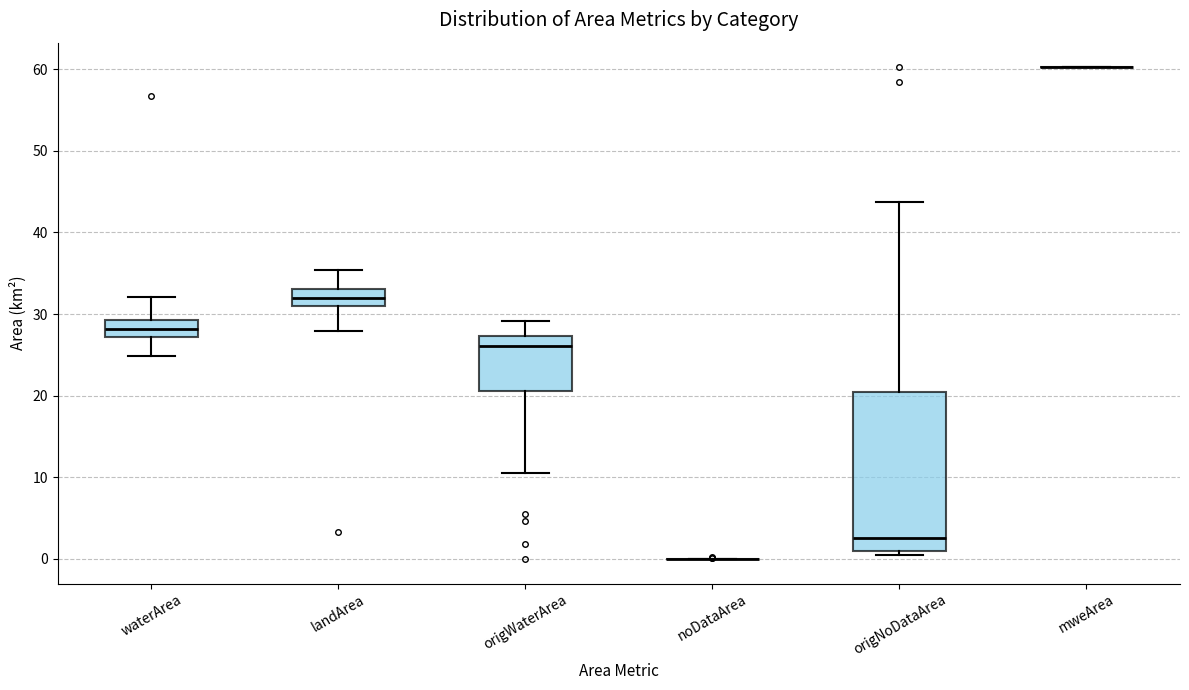

Reading left to right, transcribe this box plot: for each box, give where its median line is, the range the box spans, and where its two whiskers end, as read against the y-axis. The values are not printed on the chart, so give them approximately, as read against the axis.

waterArea: median 28, box 27 to 29, whiskers 25 to 32
landArea: median 32, box 31 to 33, whiskers 28 to 35
origWaterArea: median 26, box 21 to 27, whiskers 10 to 29
noDataArea: box collapsed to a line at 0, whiskers 0 to 0
origNoDataArea: median 3, box 1 to 20, whiskers 0 to 44
mweArea: box collapsed to a line at 60, whiskers 60 to 60